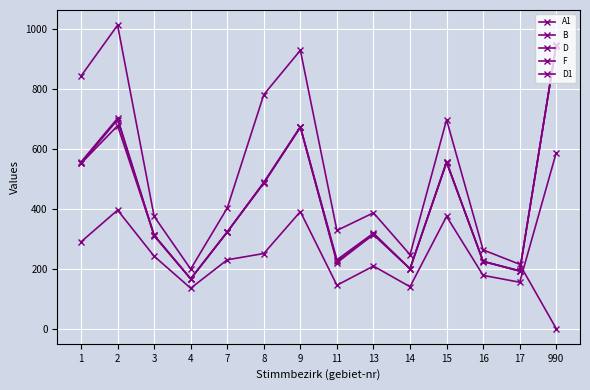

Is this an area chart (filled region under the line)?

No